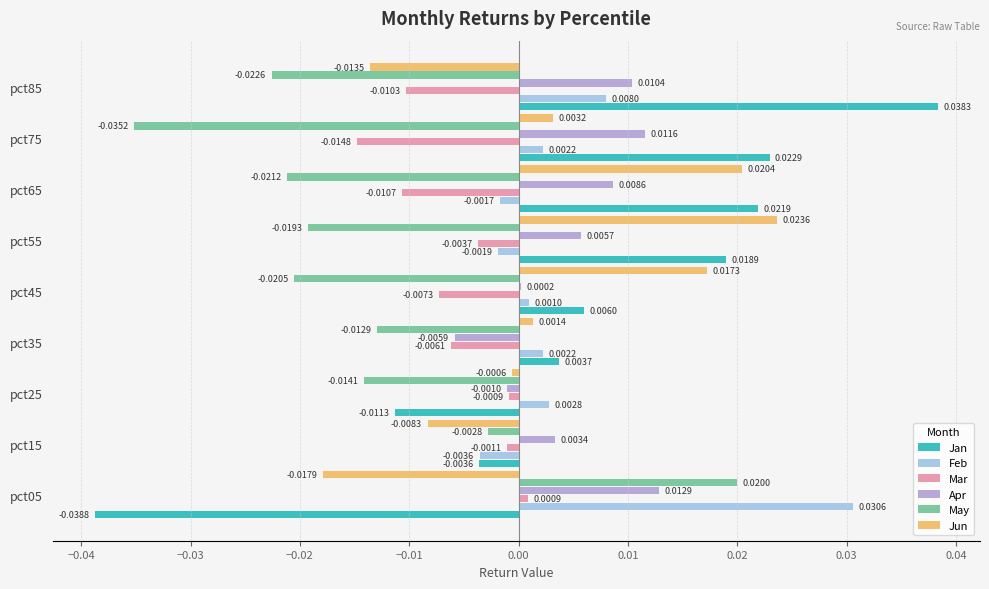

At which label is Jun closest to 0?

pct25